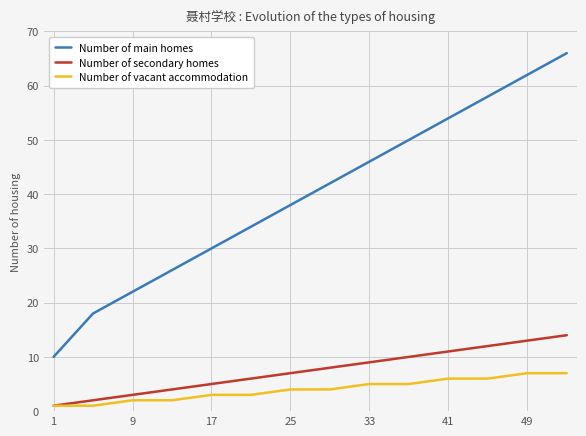

Which series has the largest total across all categories?

Number of main homes